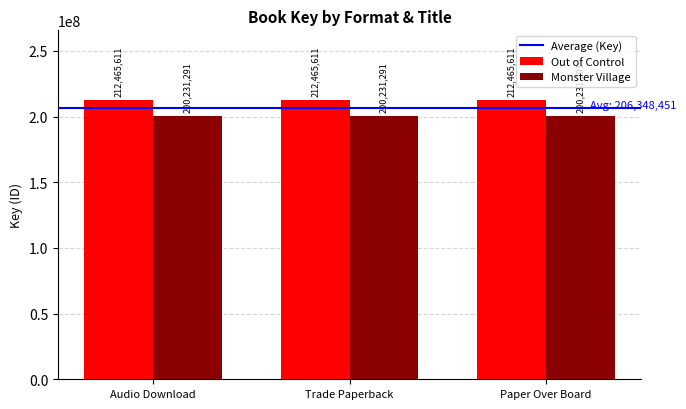

True or false: Out of Control has a value of 212465611 at Paper Over Board.

True